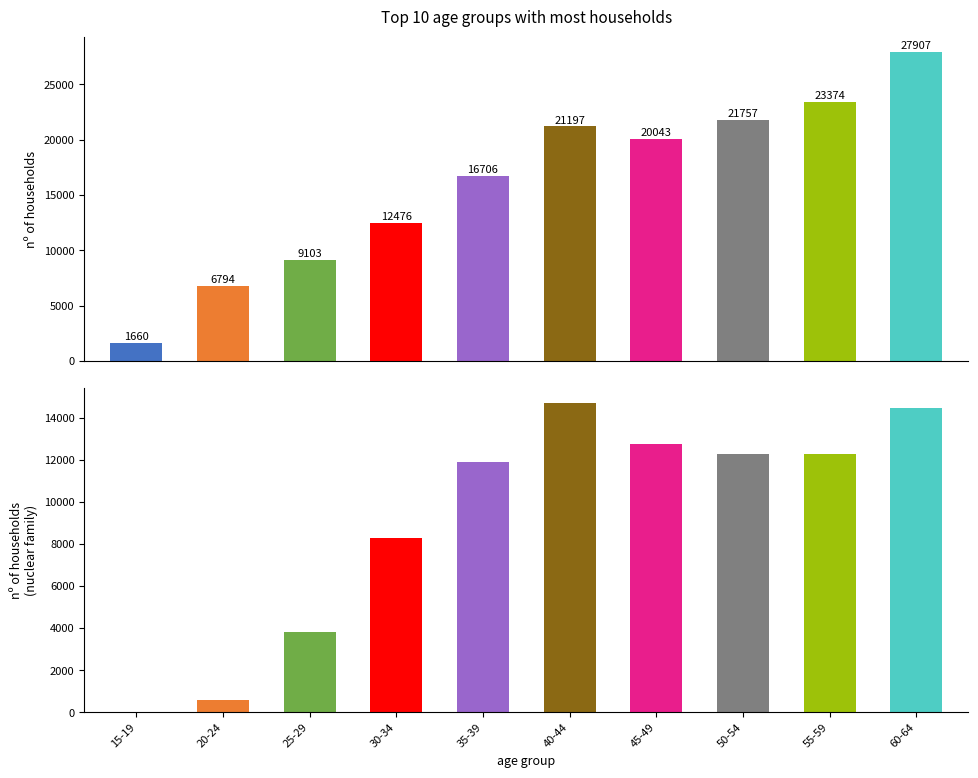

At which label does Total households reach its peak?

60-64